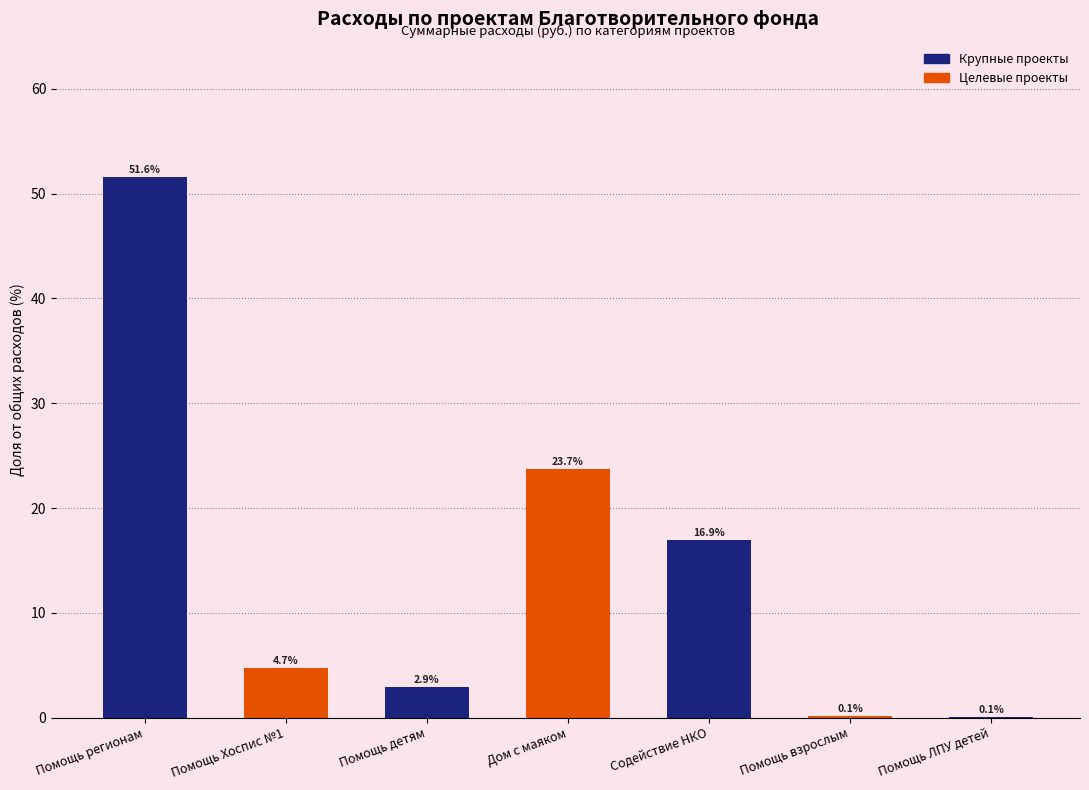

What is the greatest value displayed?

51.6